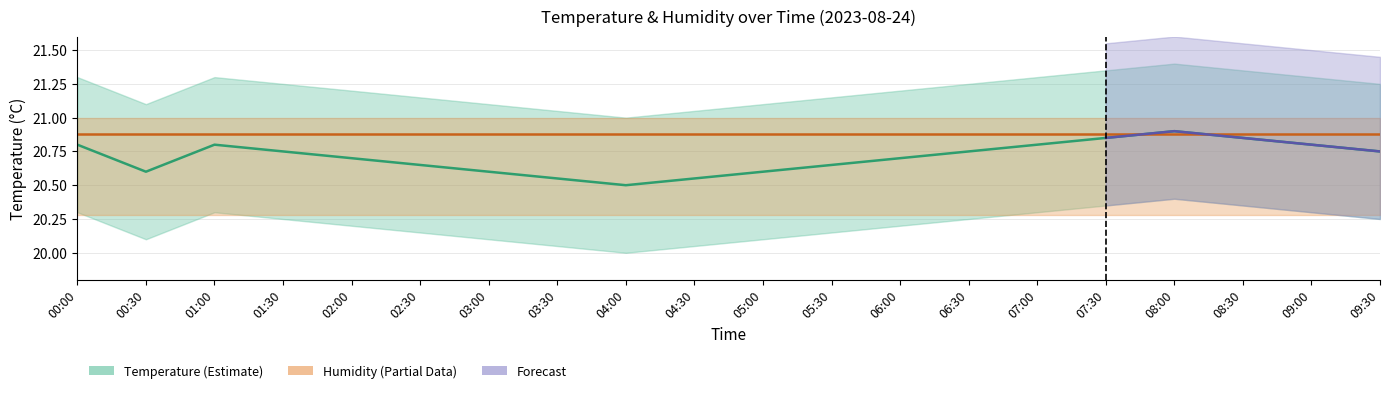

Reading left to right, list all the values displayed in this chart.

20.8	20.6	20.8	20.8	20.7	20.6	20.6	20.6	20.5	20.6	20.6	20.6	20.7	20.8	20.8	20.9	20.9	20.9	20.8	20.8